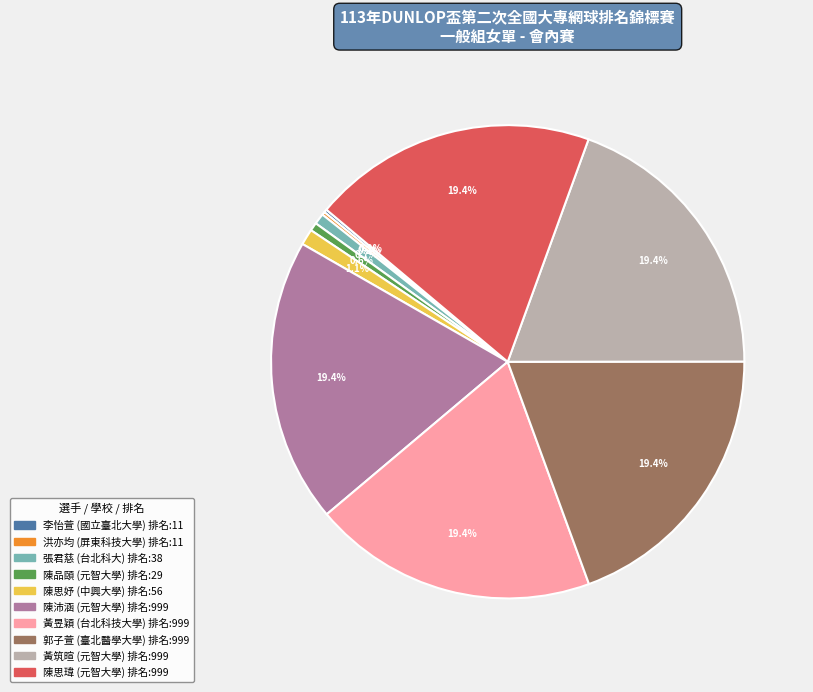

Approximately how many times larger is the value at 陳品頤 (元智大學) 排名:29 compared to 陳思妤 (中興大學) 排名:56?

0.5